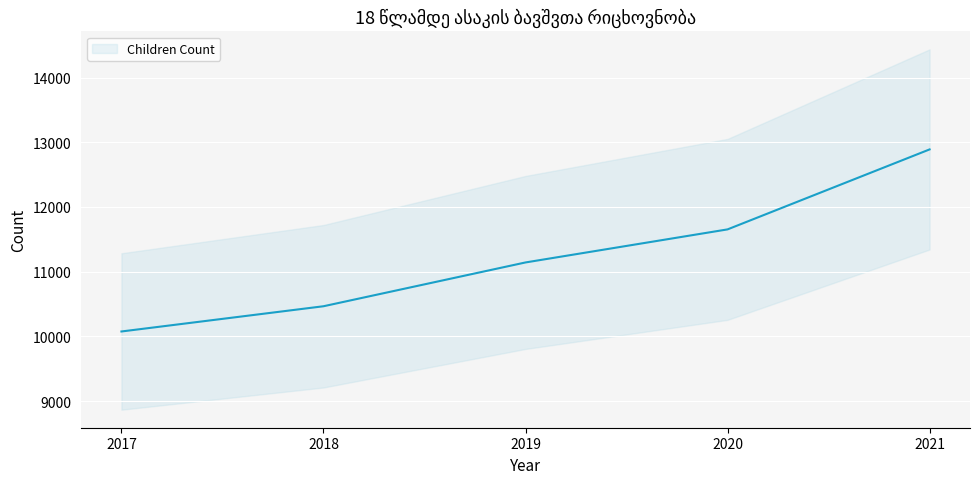

How many lines are shown in the chart?

1